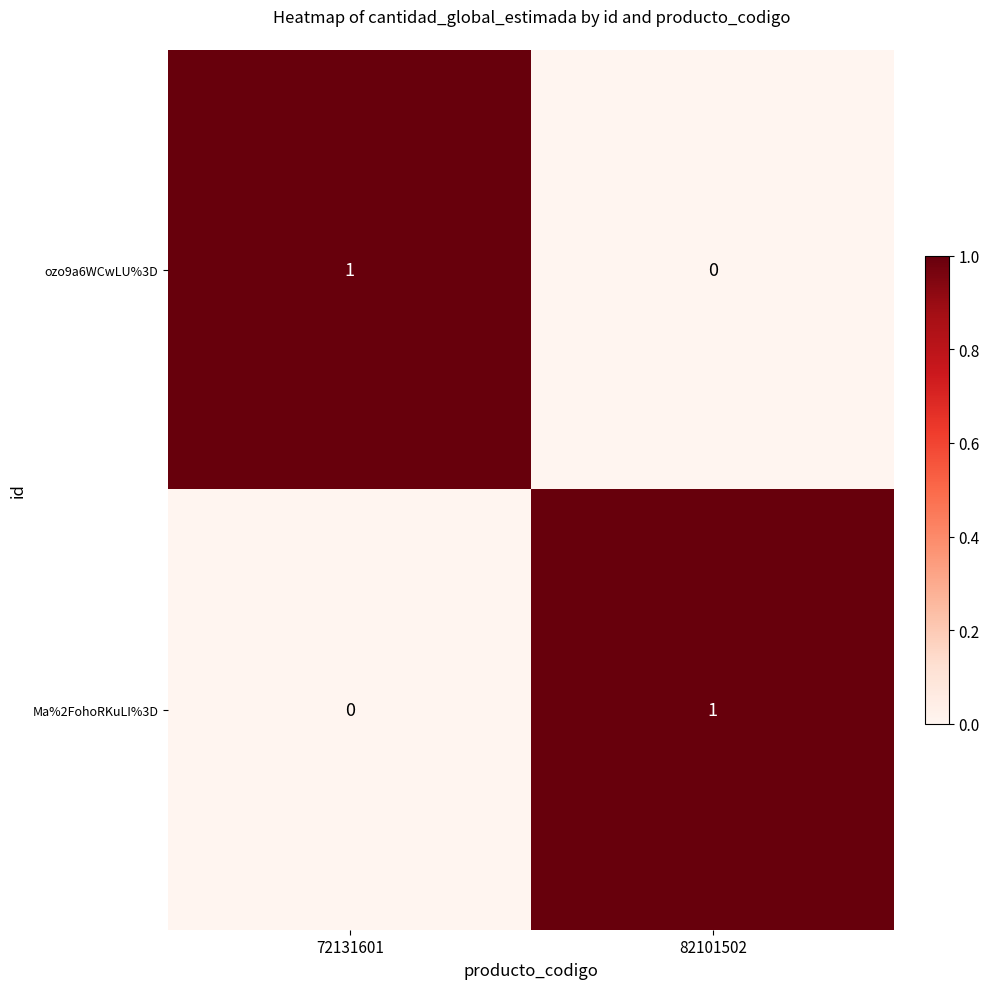

The value of Ma%2FohoRKuLI%3D at 82101502 is 0. True or false?

False